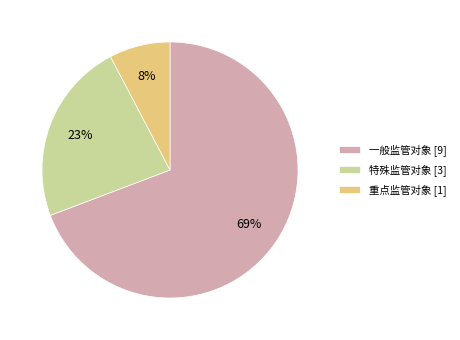

What is the largest slice in the pie chart?

一般监管对象